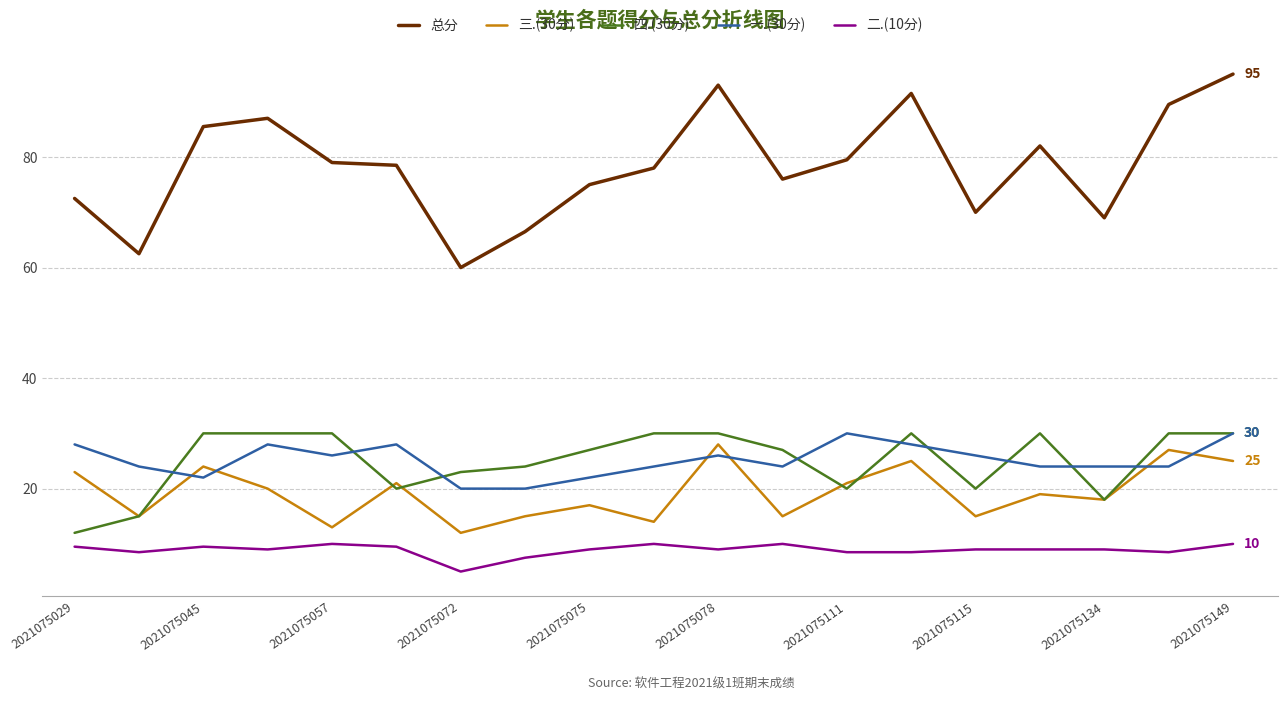

Which series has the widest spread of values?

总分